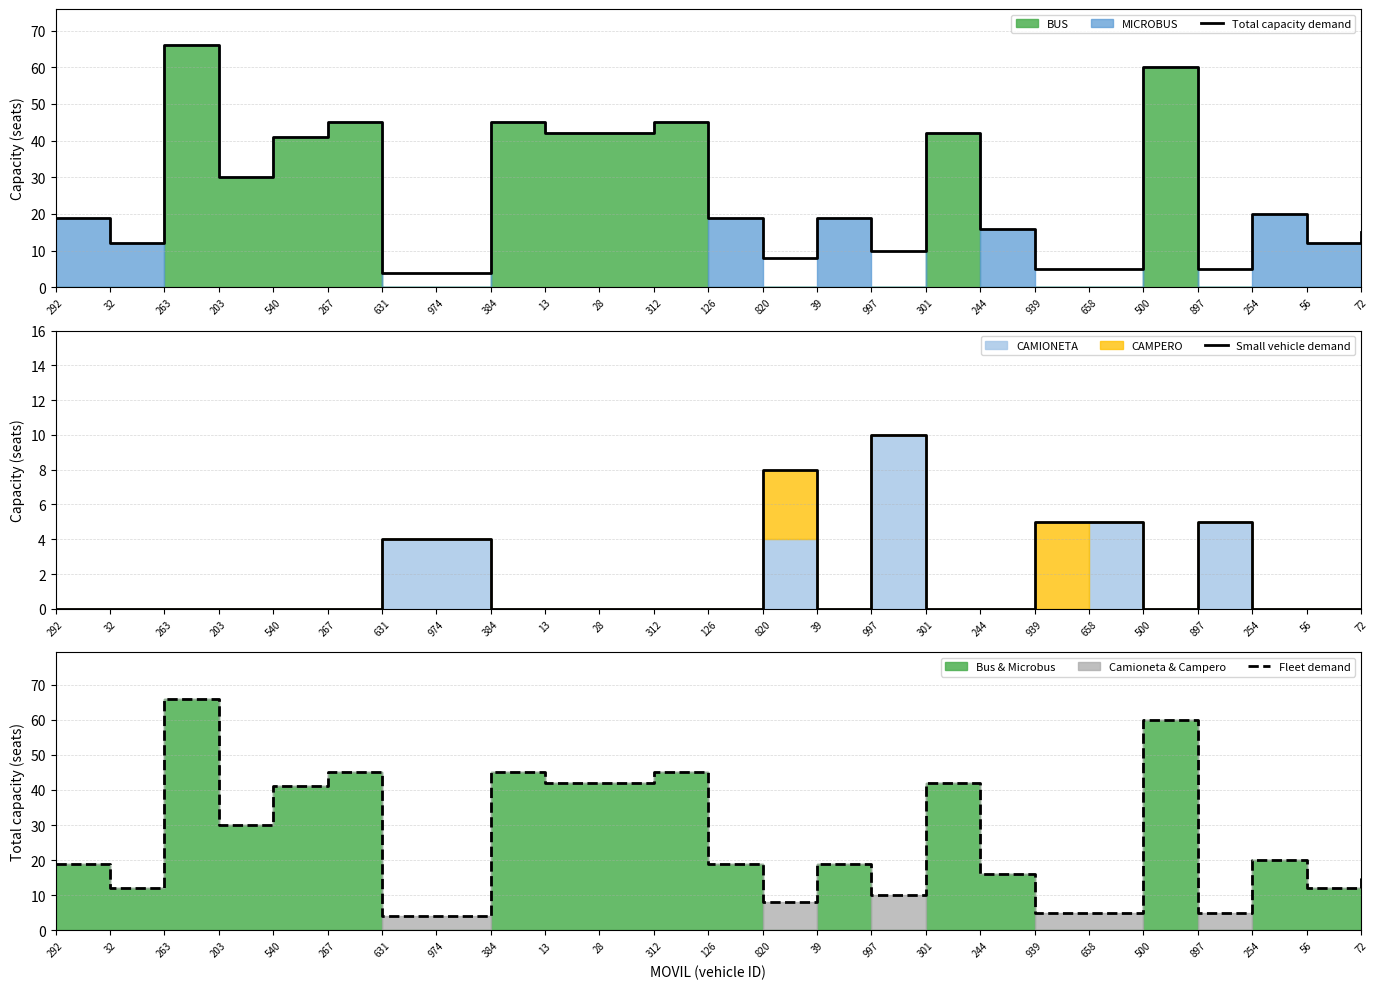

Where is the first local maximum for Total capacity demand?

263